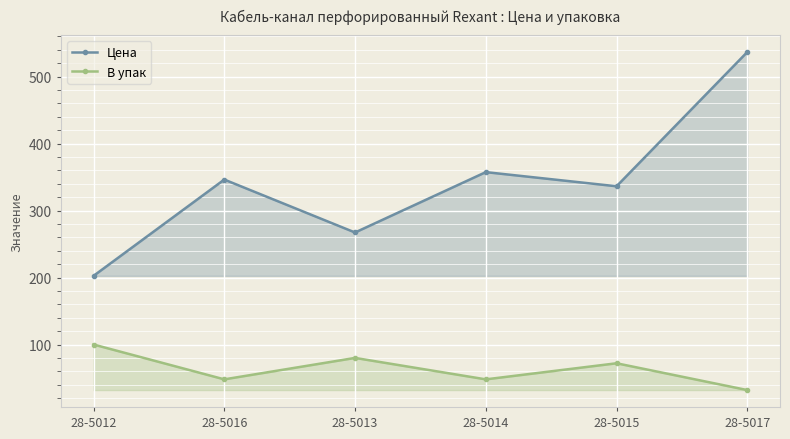

True or false: В упак has more than 1 points higher than both neighbors.

True